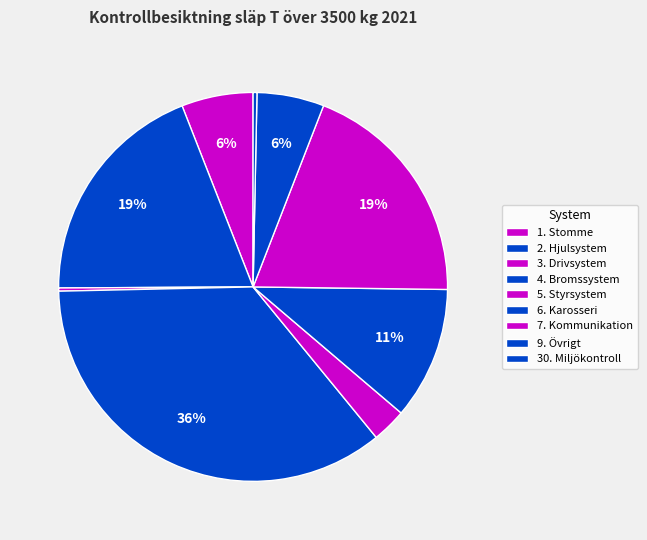

To the nearest percent, what portion does 5. Styrsystem represent?

3%